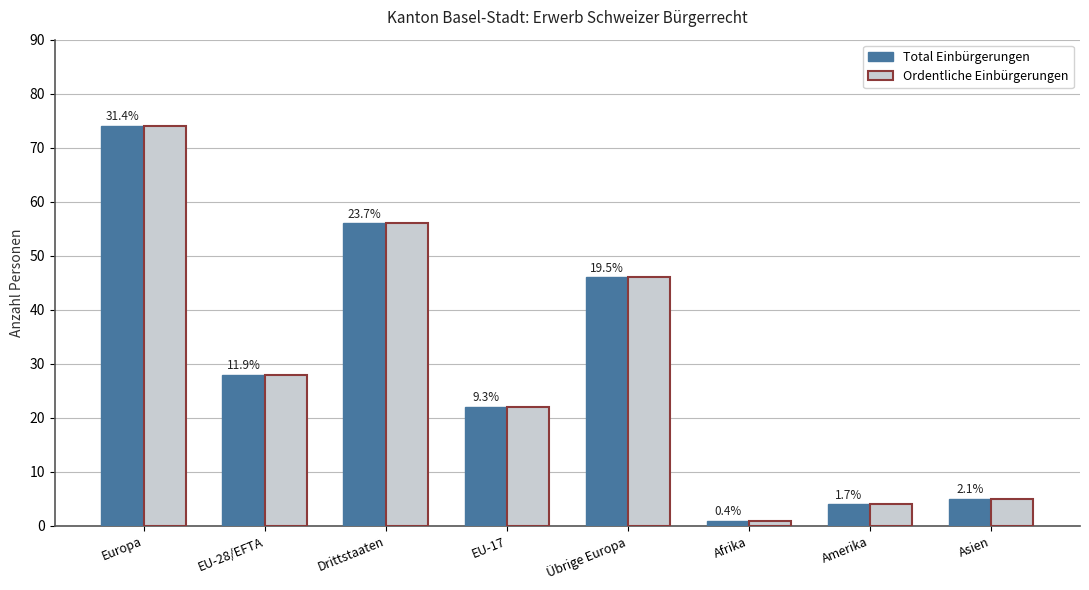

True or false: Ordentliche Einbürgerungen has a value of 92 at Drittstaaten.

False